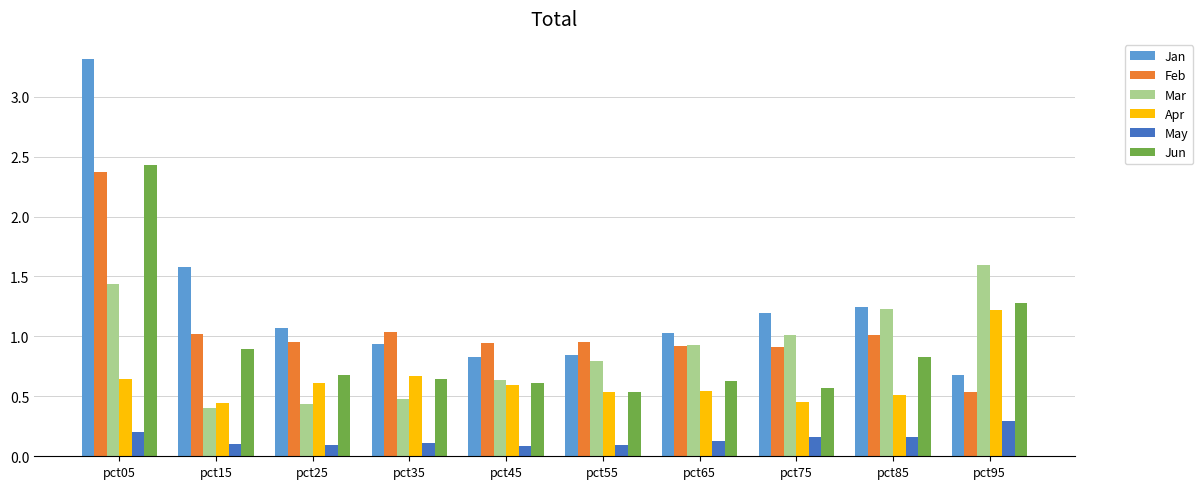

The value of Mar at pct45 is 0.6. True or false?

True